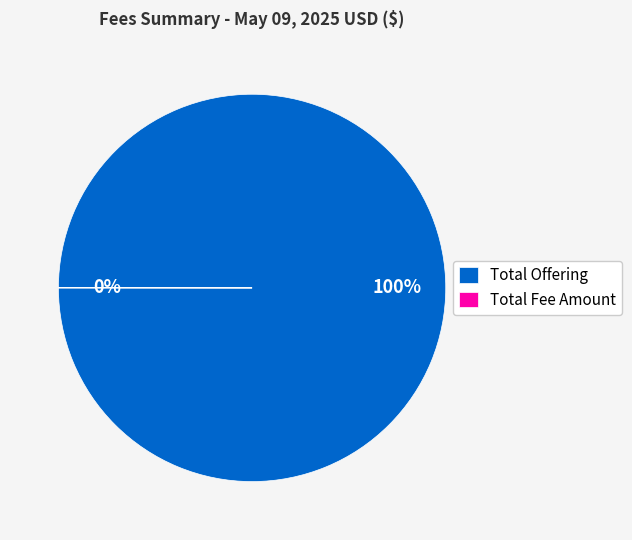

To the nearest percent, what portion does Total Offering represent?

100%